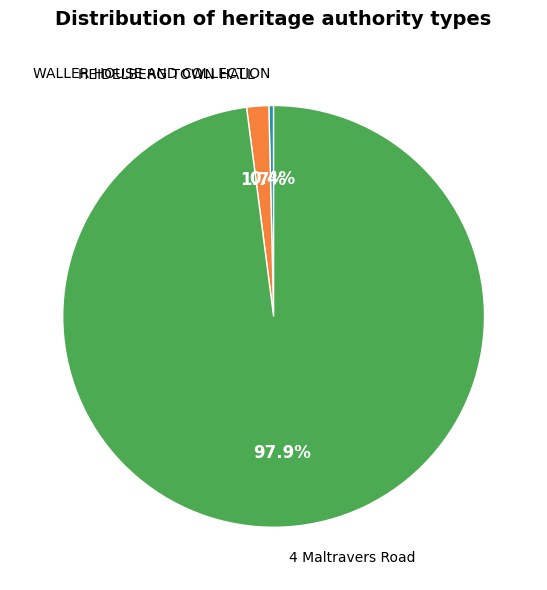

Is there any slice that represents more than half of the pie?

Yes